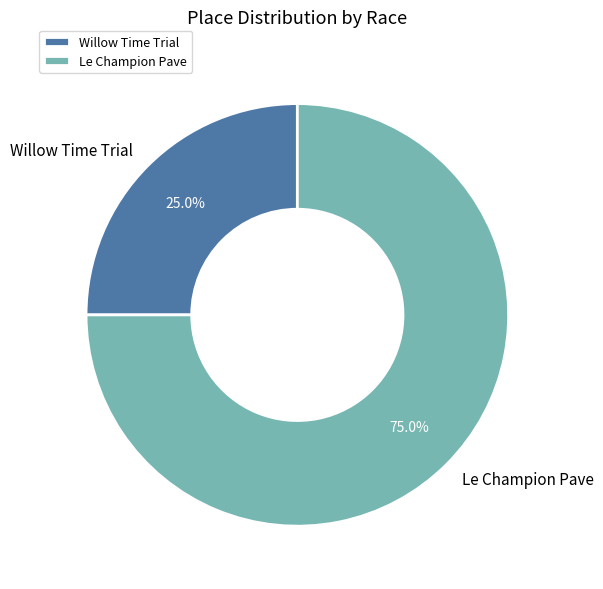

Approximately how many times larger is the value at Willow Time Trial compared to Le Champion Pave?

0.3